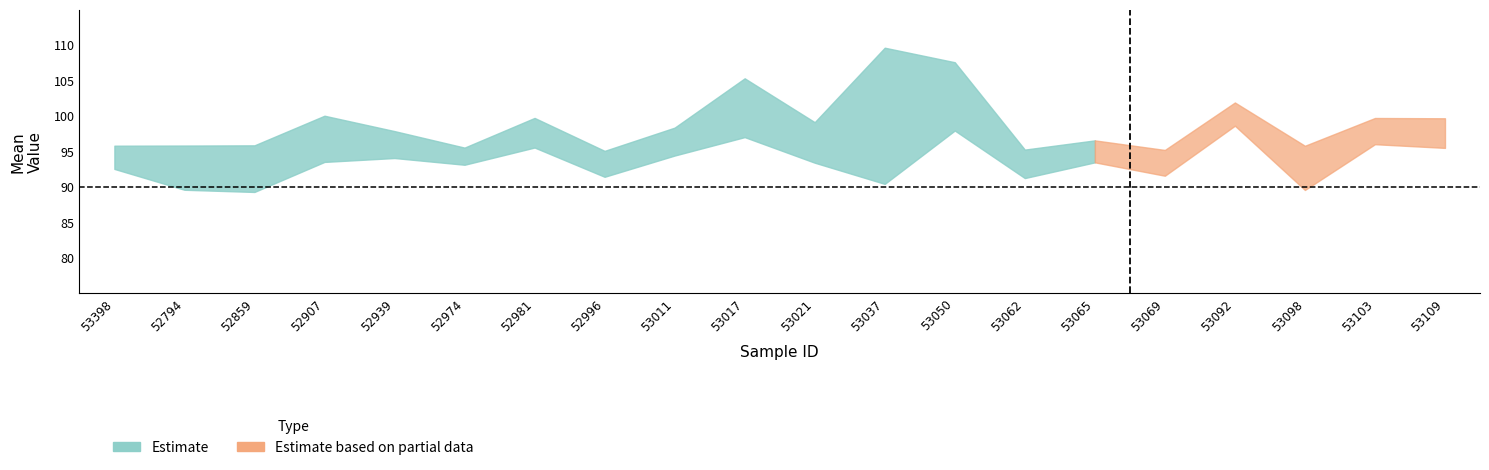

What is the label of the 1st point from the left?

53398